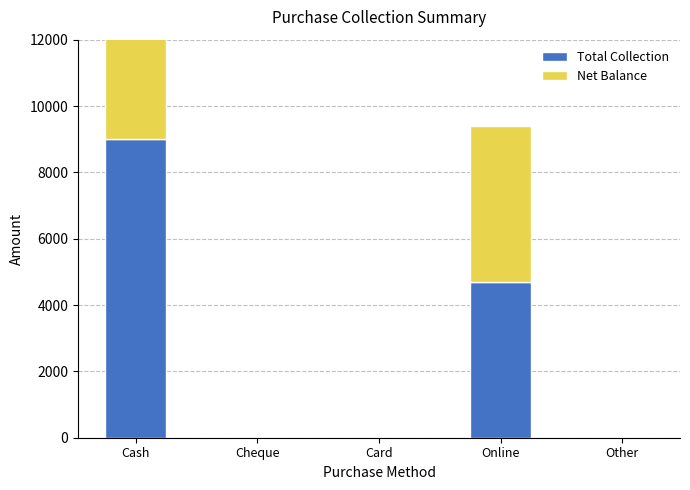

Between Cheque and Card, which is larger?

Cheque